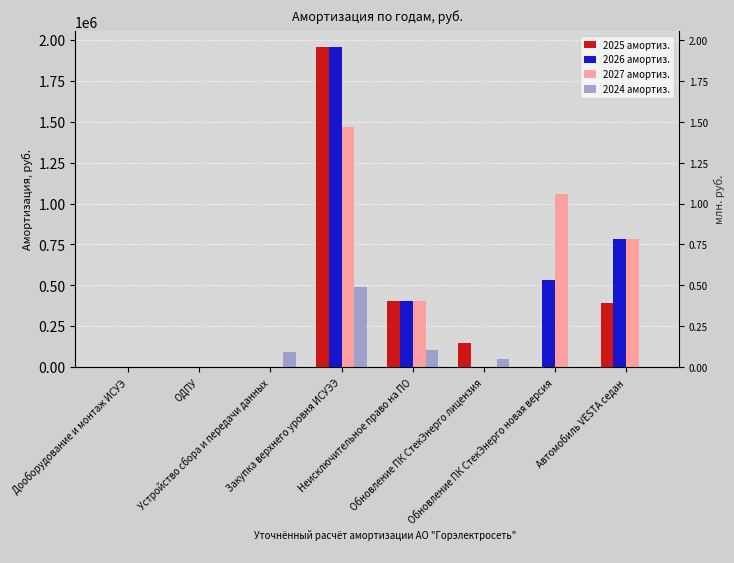

List the series in order of their peak value, lowest first.

2024 амортиз., 2027 амортиз., 2025 амортиз., 2026 амортиз.